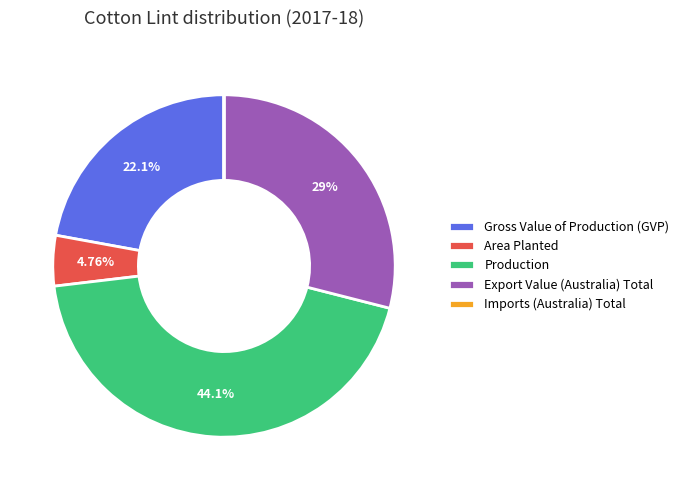

To the nearest percent, what is the average slice percentage?

20%